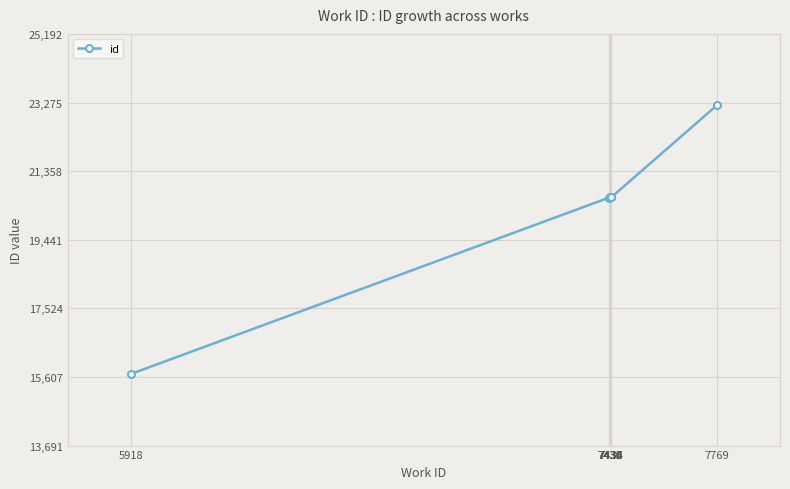

What is the value of the 7th point from the left?

20627